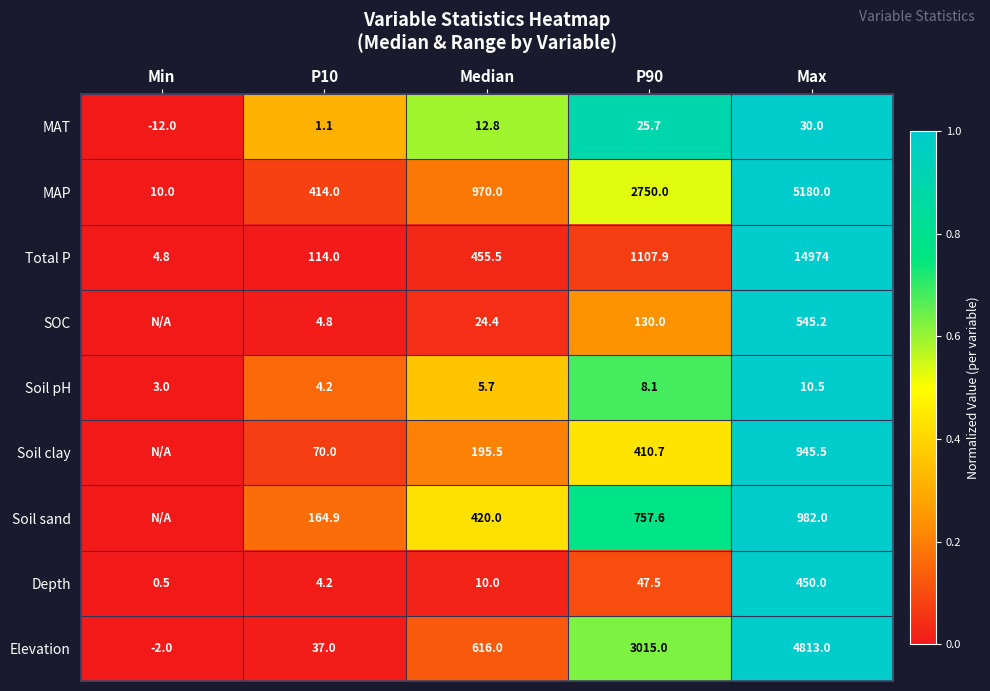

Read the Soil pH value at P90.

8.1